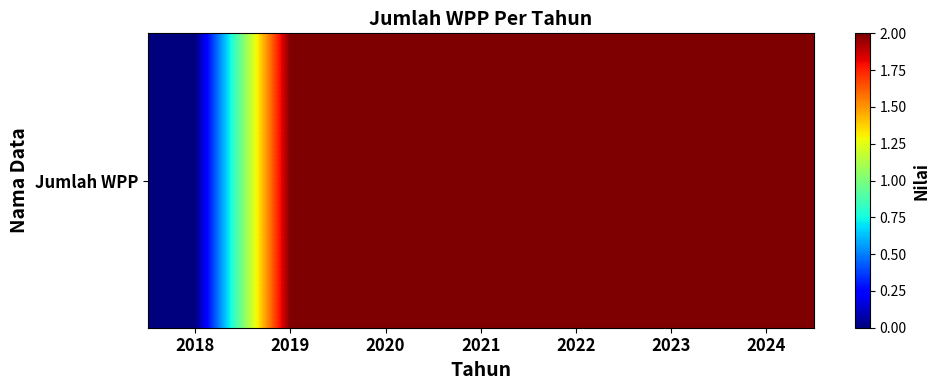

Reading left to right, extract all data points from this chart.

0	2	2	2	2	2	2